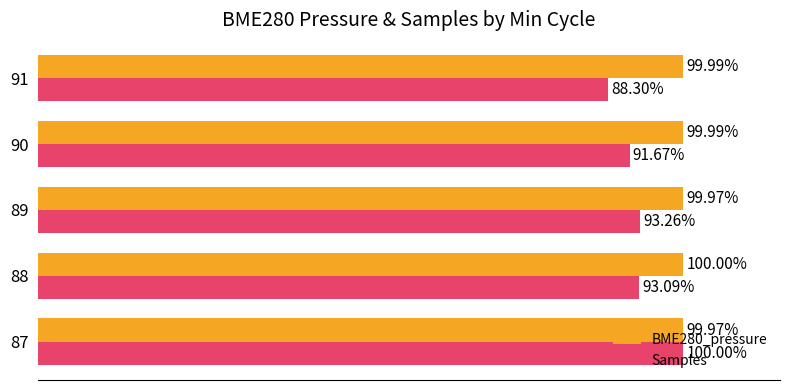

Which series changed the most between 87 and 90?

Samples